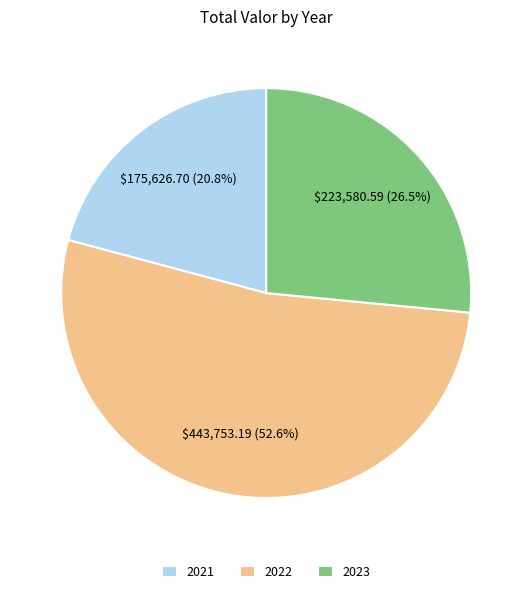

Is the sum of 2022 and 2021 greater than half?

Yes